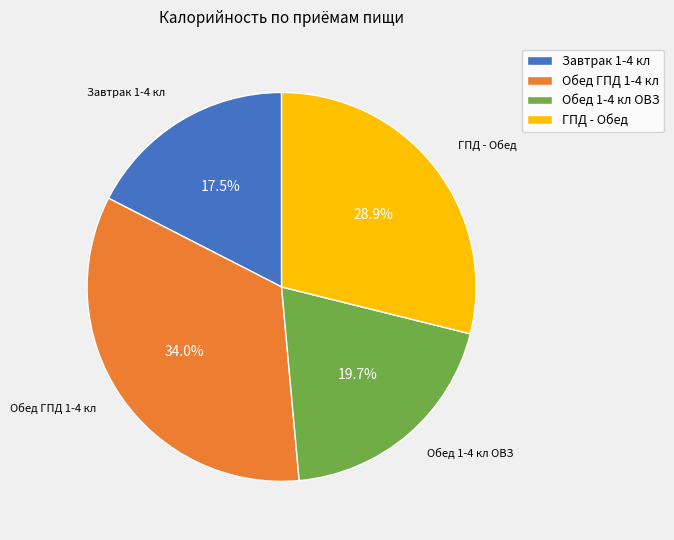

To the nearest percent, what is the average slice percentage?

25%